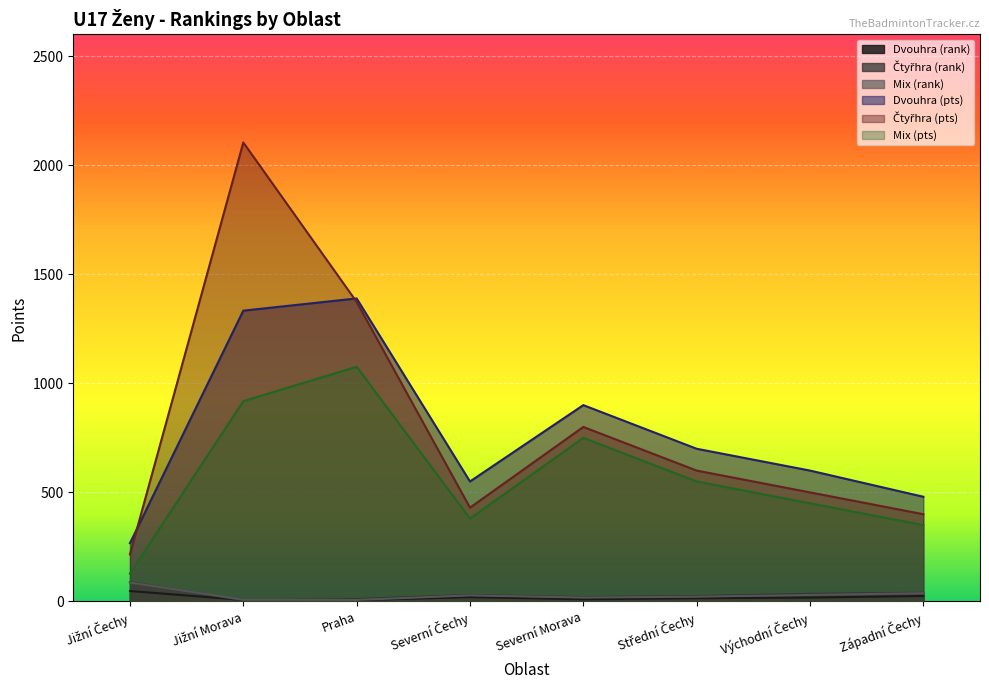

What is the value of the Dvouhra (rank) point at the 8th from the left?

25